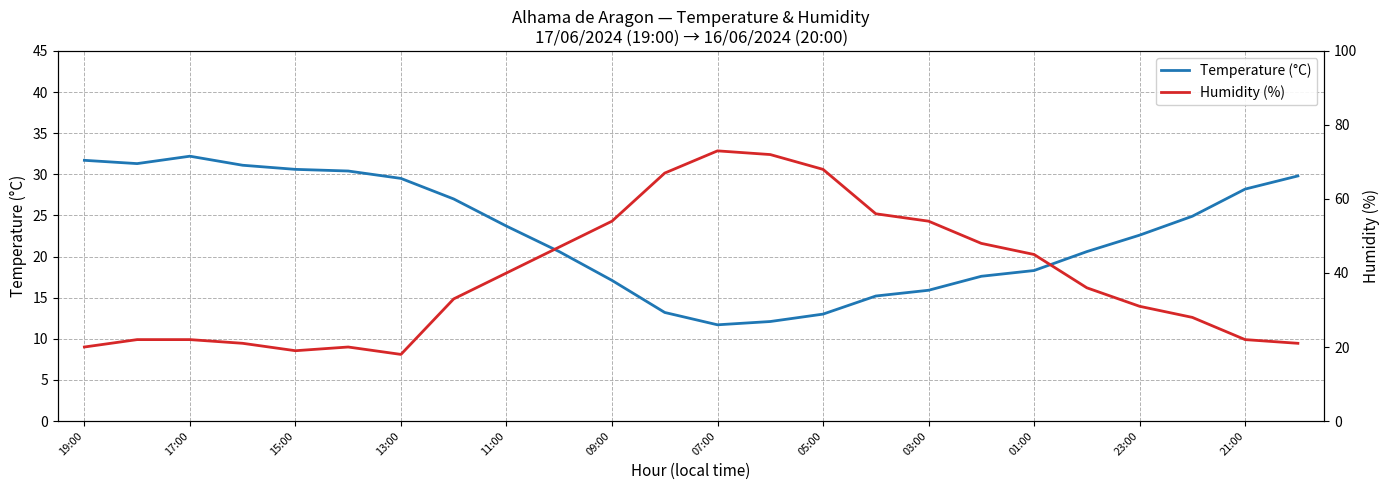

What is the minimum value for Temperature (°C)?

11.7